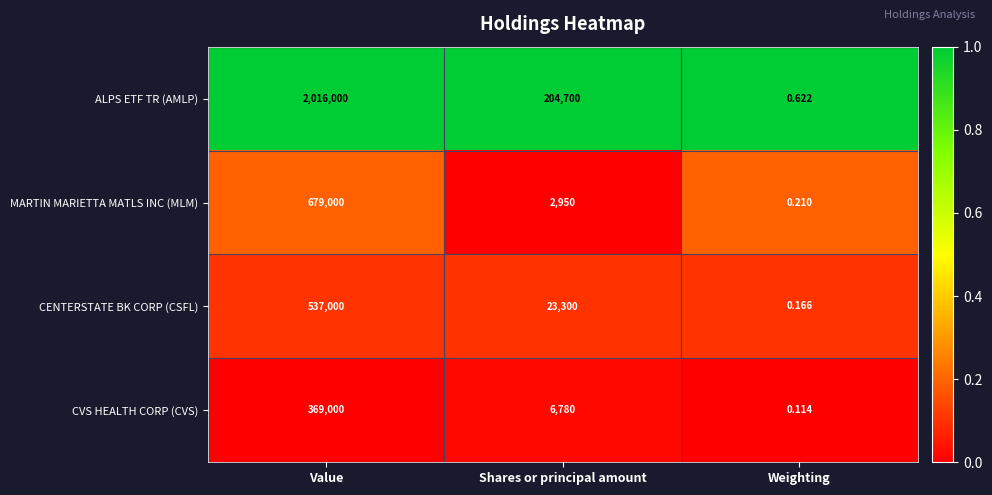

At which label does MARTIN MARIETTA MATLS INC (MLM) first exceed 2950?

Value